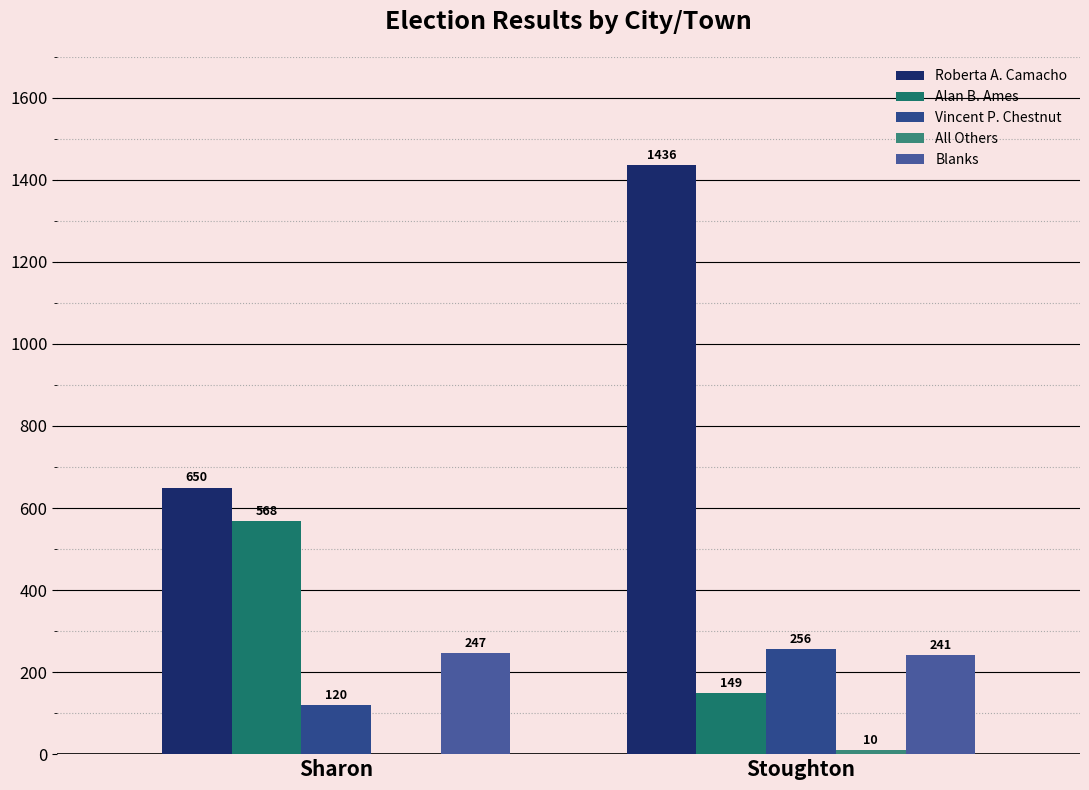

What is the approximate value of Alan B. Ames at Sharon, to the nearest 50?

550